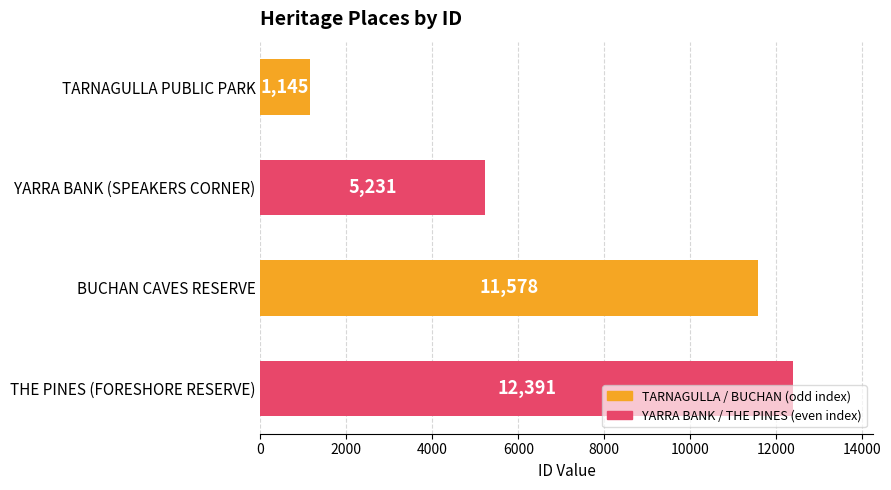

What is the sum of all values?

30345